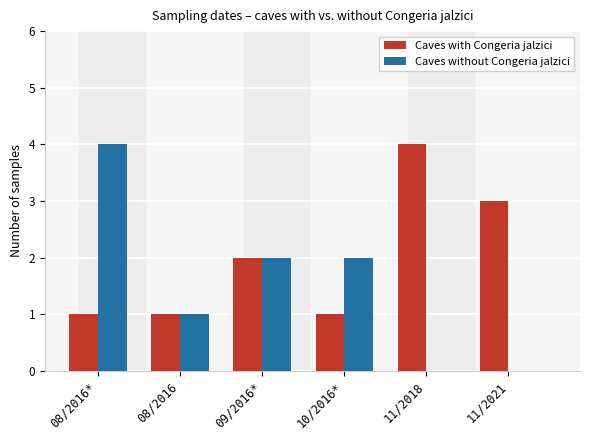

What is the sum of the Caves with Congeria jalzici values at 11/2021 and 08/2016*?

4